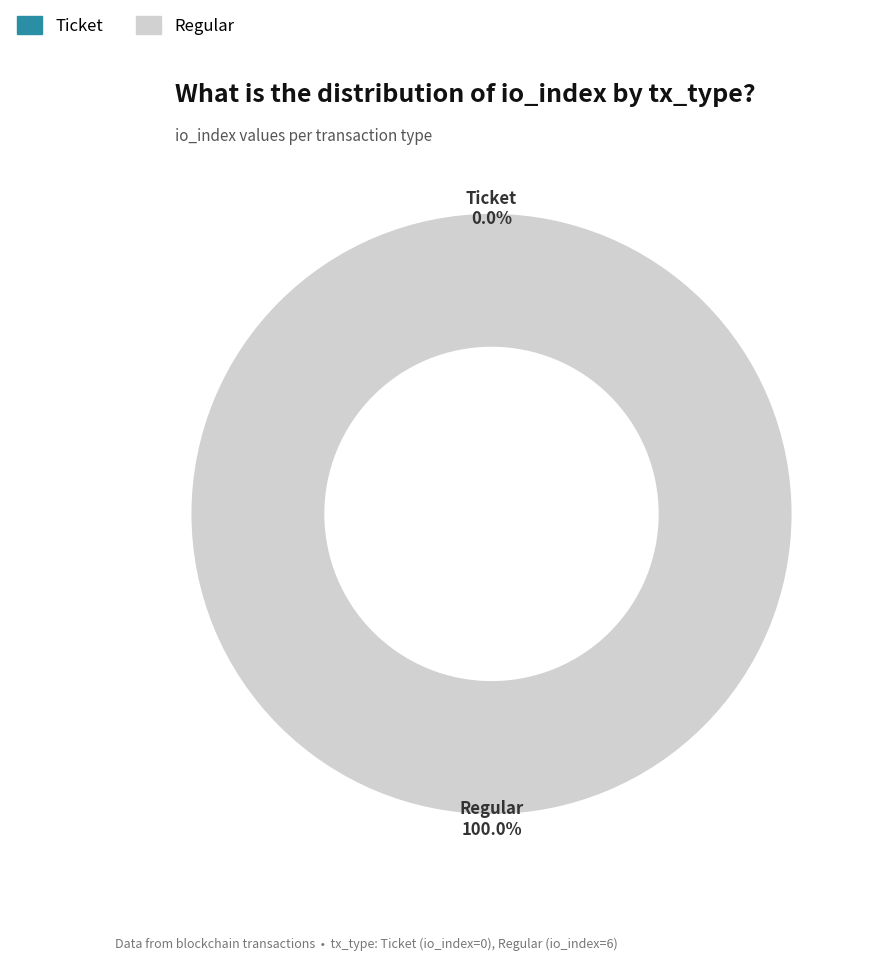

To the nearest percent, what is the combined percentage of Regular and Ticket?

100%